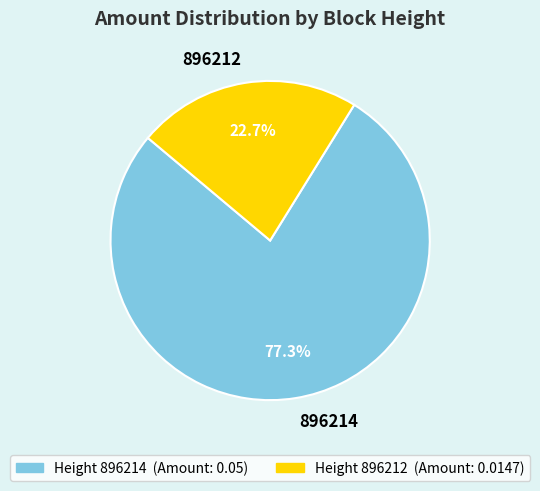

Is there a majority slice in this chart?

Yes